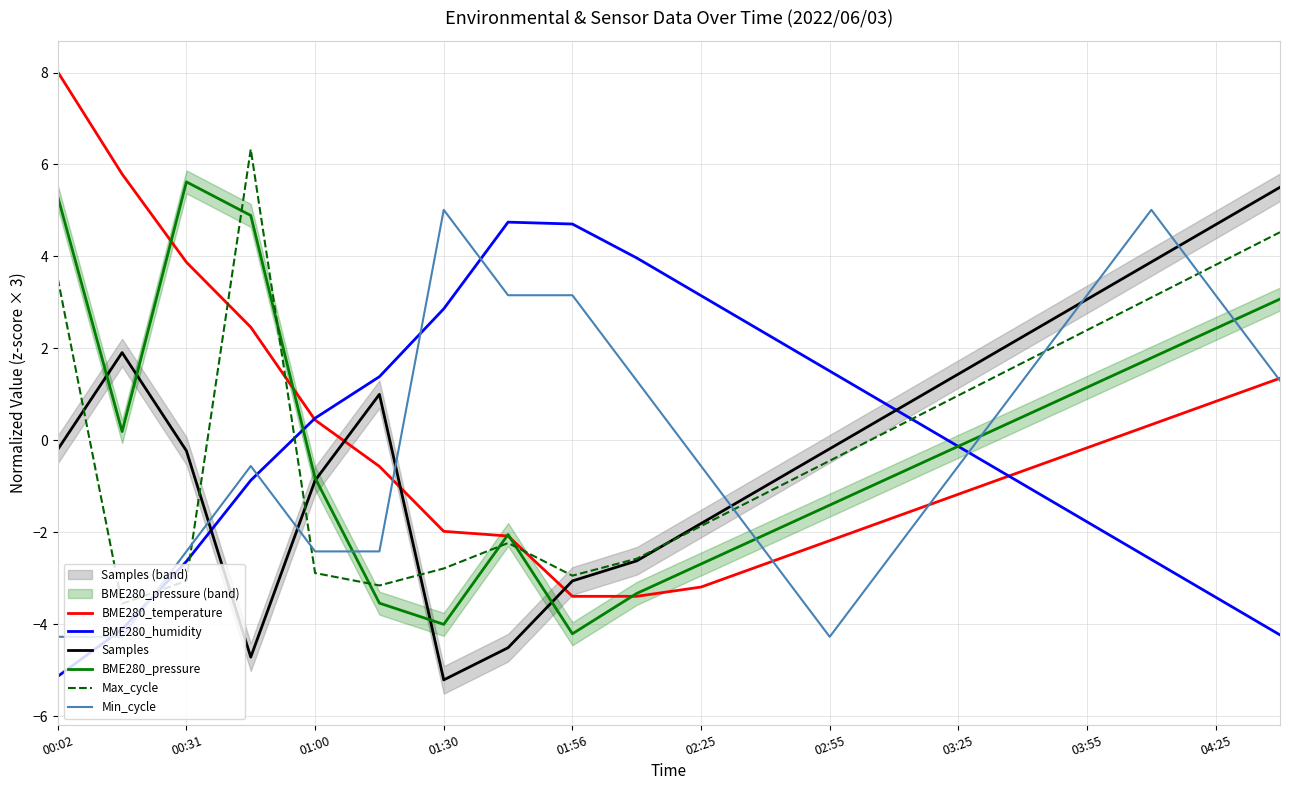

What is the difference between the maximum and minimum values in the BME280_pressure series?

9.8